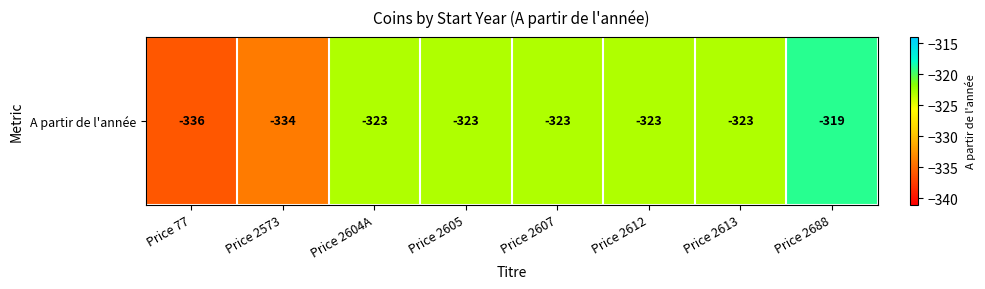

Which category has the highest value across all series?

Price 2688